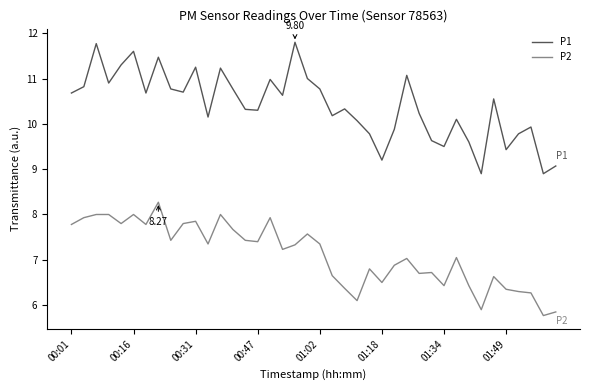

List the series in order of their overall mean, highest first.

P1, P2